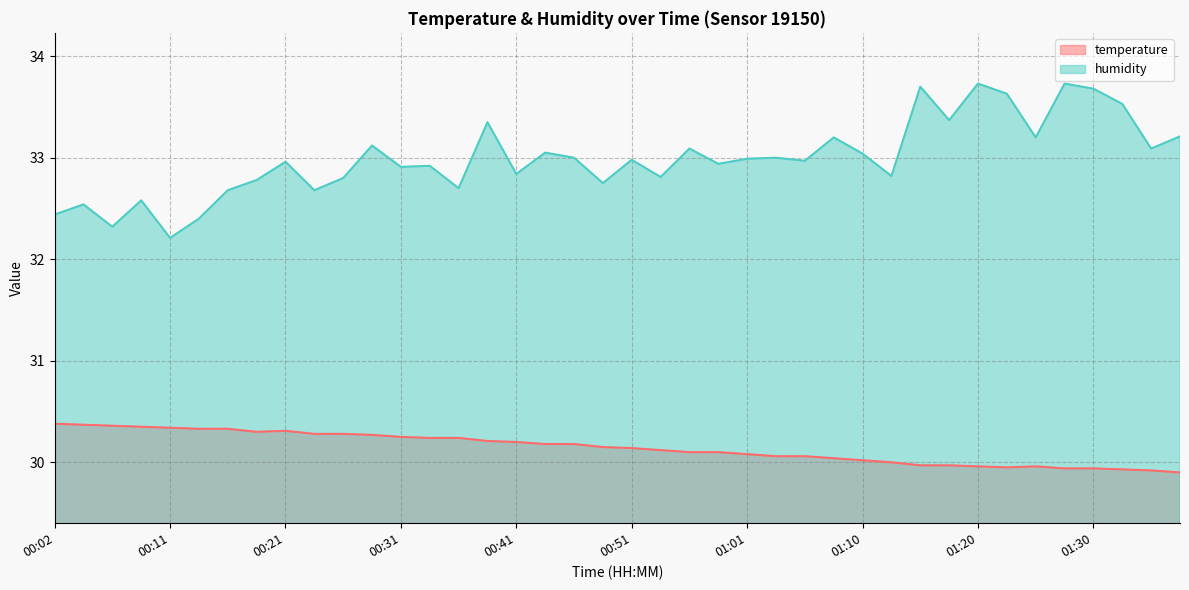

Rank the series at 01:05 from highest to lowest value.

humidity, temperature